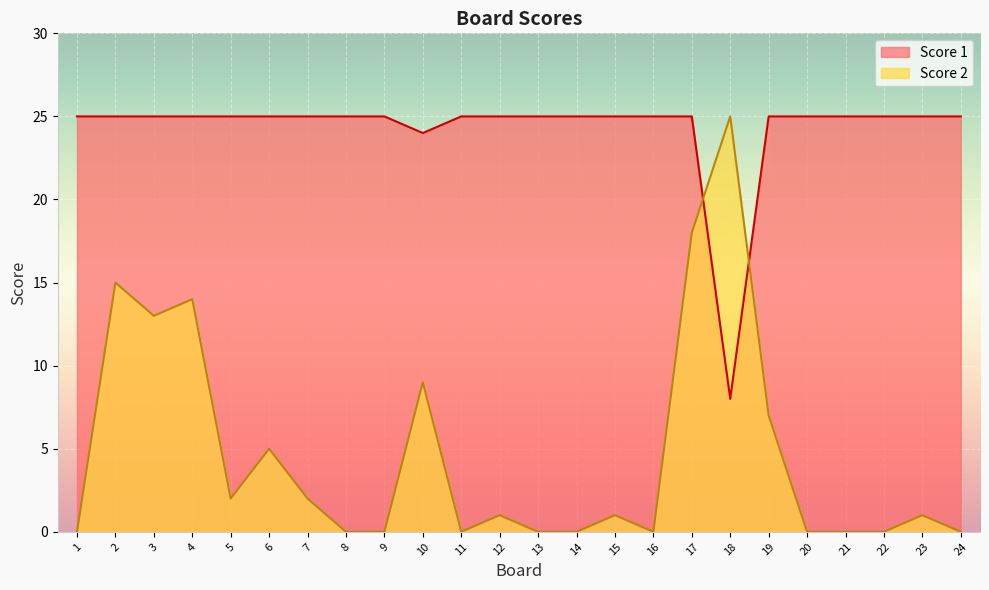

Does the chart display data point markers on the line(s)?

No